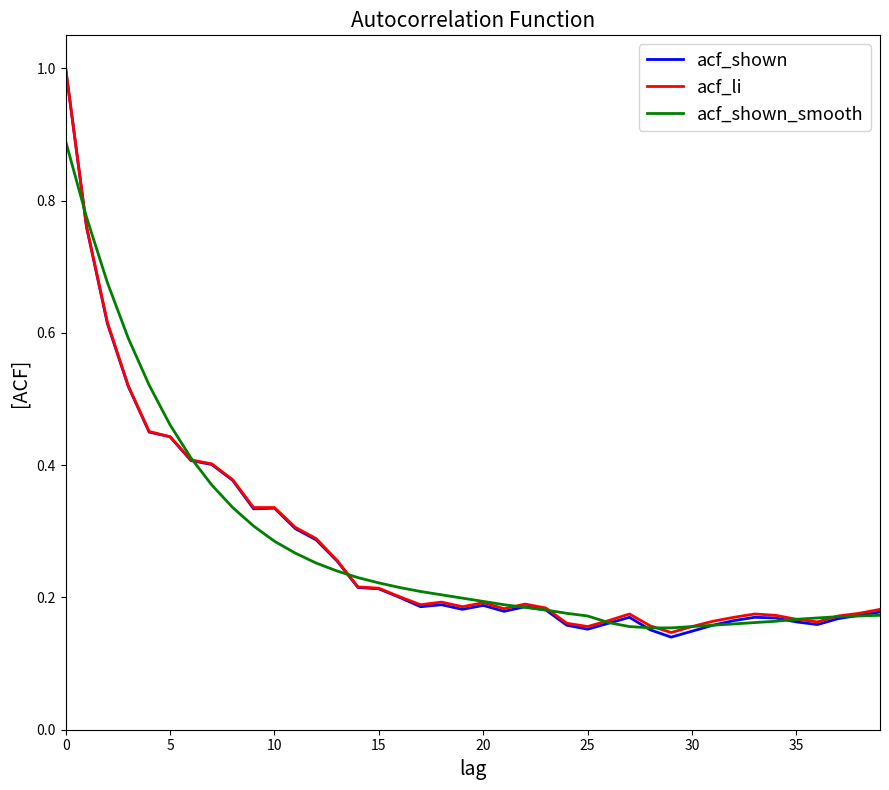

Which series has the largest range (max minus min)?

acf_shown